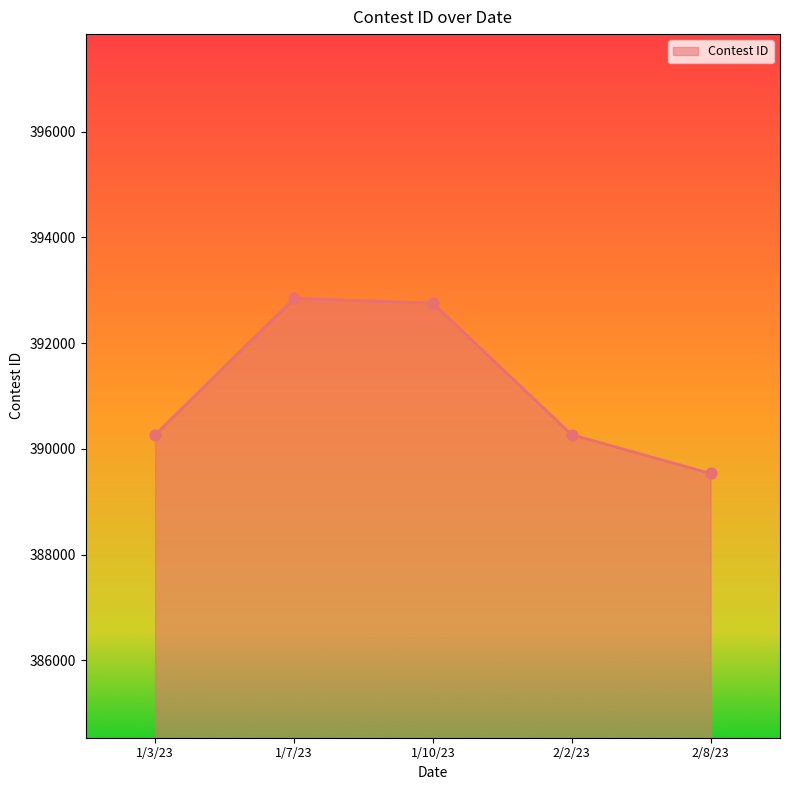

Approximately how many times larger is the value at 1/10/23 compared to 2/2/23?

1.0